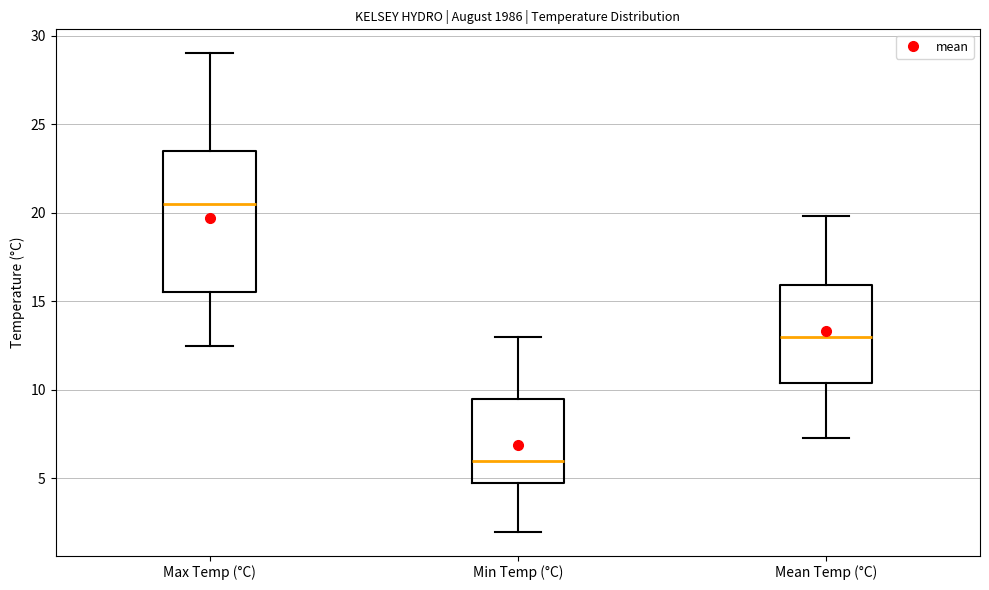

Reading left to right, transcribe this box plot: for each box, give where its median line is, the range the box spans, and where its two whiskers end, as read against the y-axis. The values are not printed on the chart, so give them approximately, as read against the axis.

Max Temp (°C): median 20.5, box 15.5 to 23.5, whiskers 12.5 to 29.0
Min Temp (°C): median 6.0, box 5.0 to 9.5, whiskers 2.0 to 13.0
Mean Temp (°C): median 13.0, box 10.5 to 16.0, whiskers 7.5 to 20.0